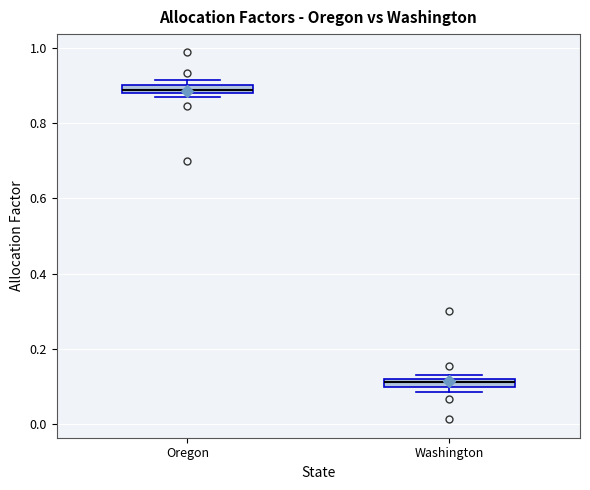

Which box's median line is the lowest?

Washington